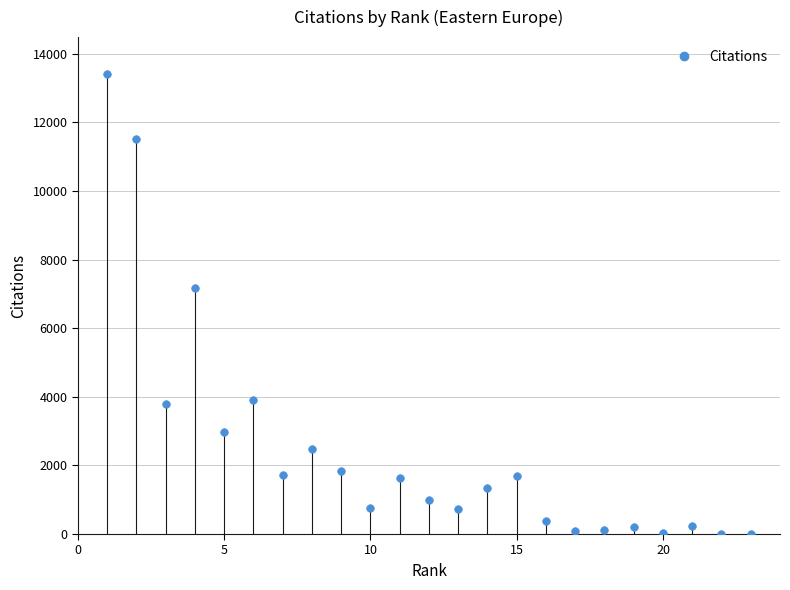

What Y value in the scatter plot is closest to 6705?

7170